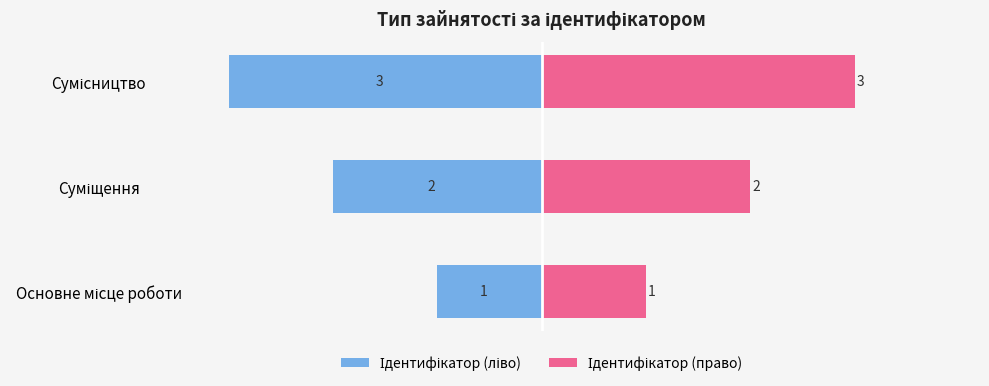

What is the value of the Ідентифікатор (ліво) bar at the 2nd from the left?

-2